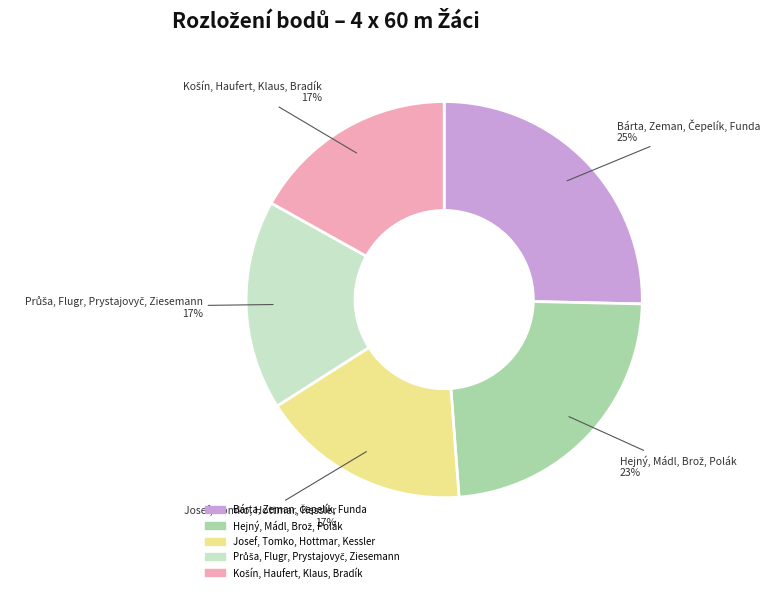

Is there any slice that represents more than half of the pie?

No